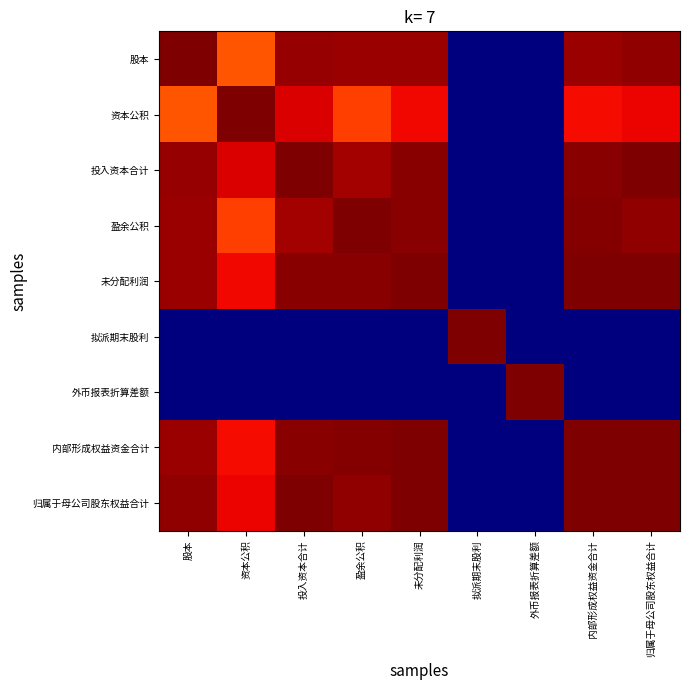

Rank the series by their maximum value, from lowest to highest.

股本, 资本公积, 投入资本合计, 盈余公积, 未分配利润, 拟派期末股利, 外币报表折算差额, 内部形成权益资金合计, 归属于母公司股东权益合计